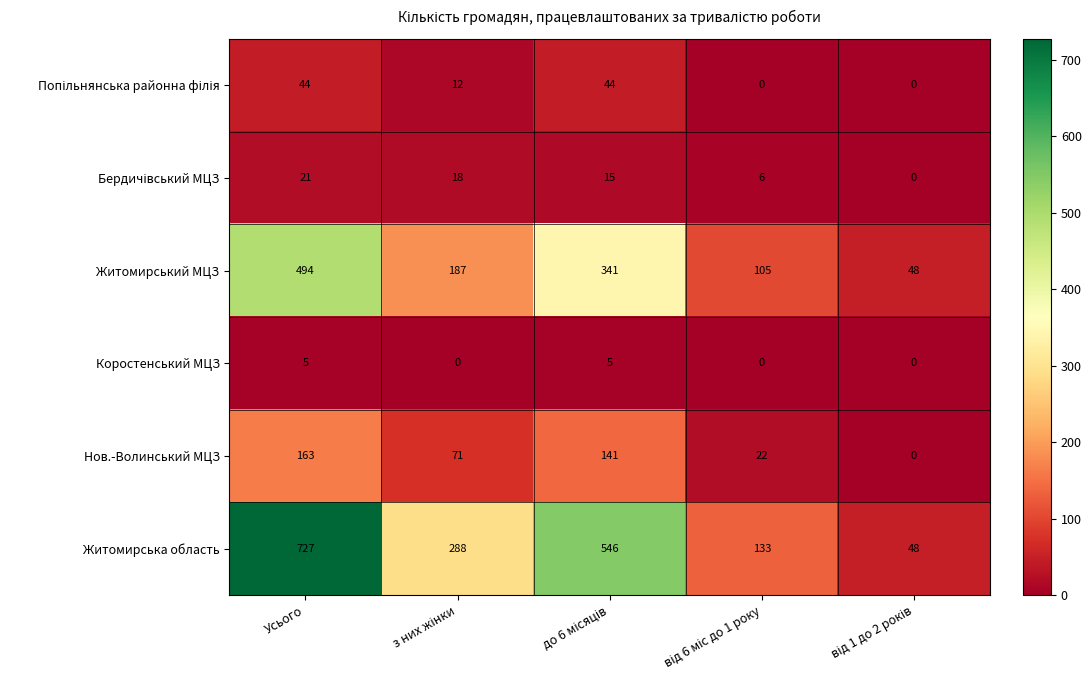

What is the maximum value for Житомирська область?

727